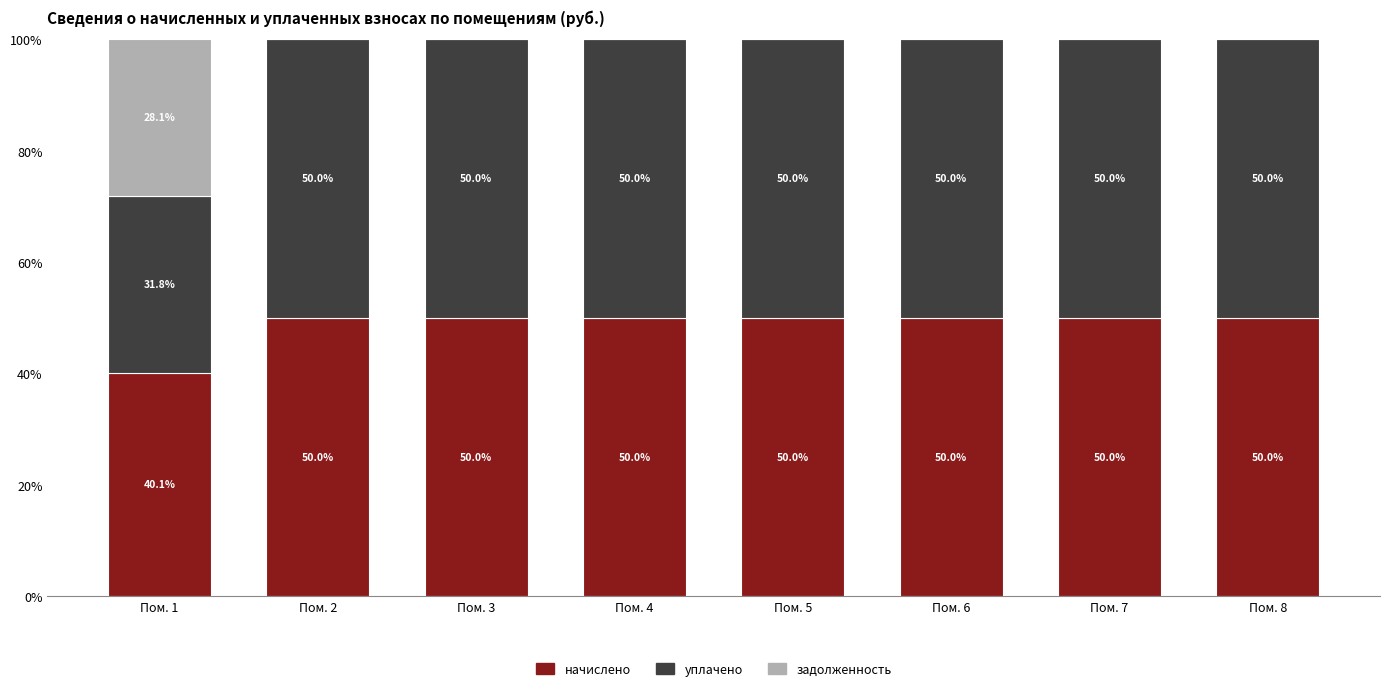

What is the sum of the начислено values at Пом. 6 and Пом. 5?

100.0